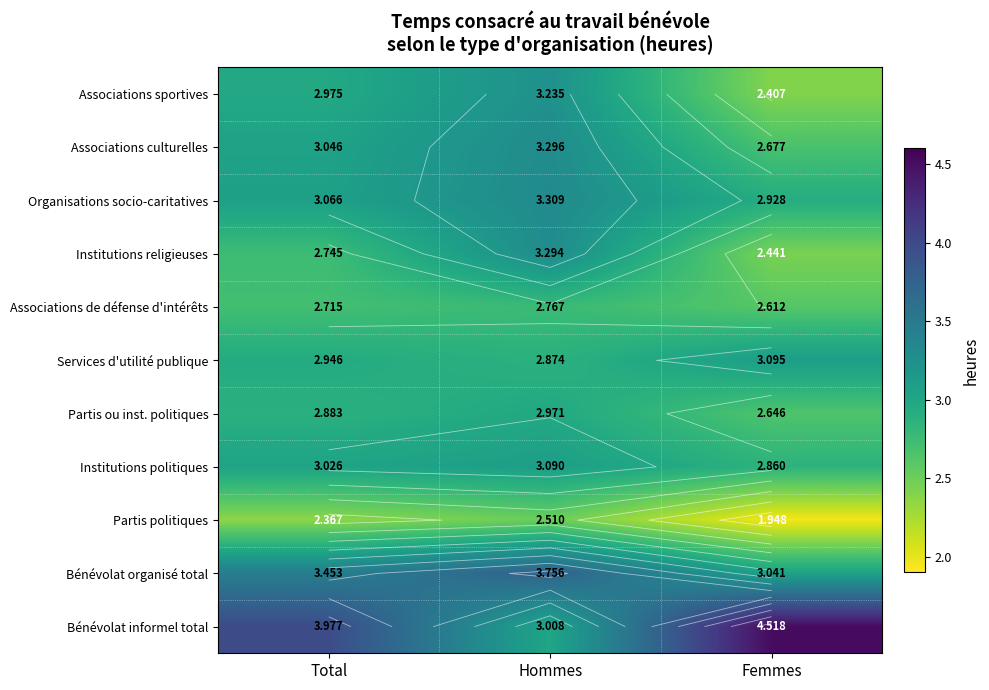

List the series in order of their peak value, lowest first.

Partis politiques, Associations de défense d'intérêts, Partis ou inst. politiques, Institutions politiques, Services d'utilité publique, Associations sportives, Institutions religieuses, Associations culturelles, Organisations socio-caritatives, Bénévolat organisé total, Bénévolat informel total